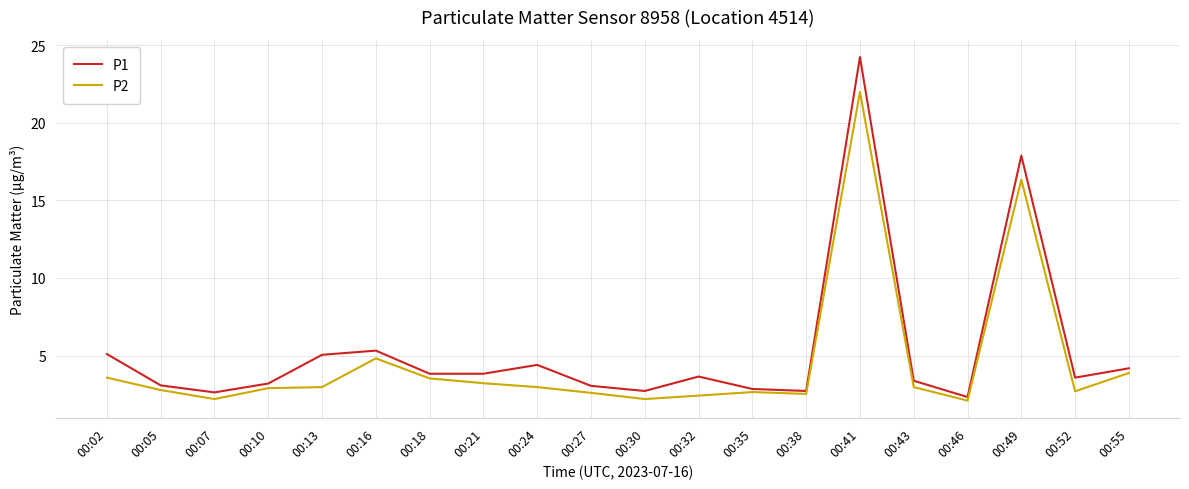

The value of P2 at 00:35 is 1.3. True or false?

False